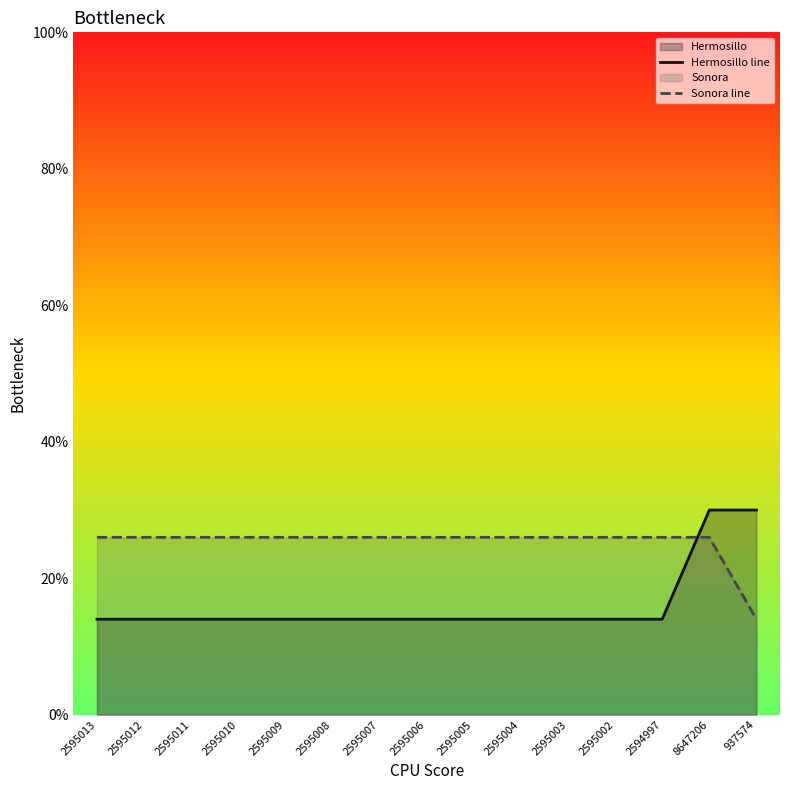

Rank the series by their average value, from lowest to highest.

Hermosillo line, Sonora line